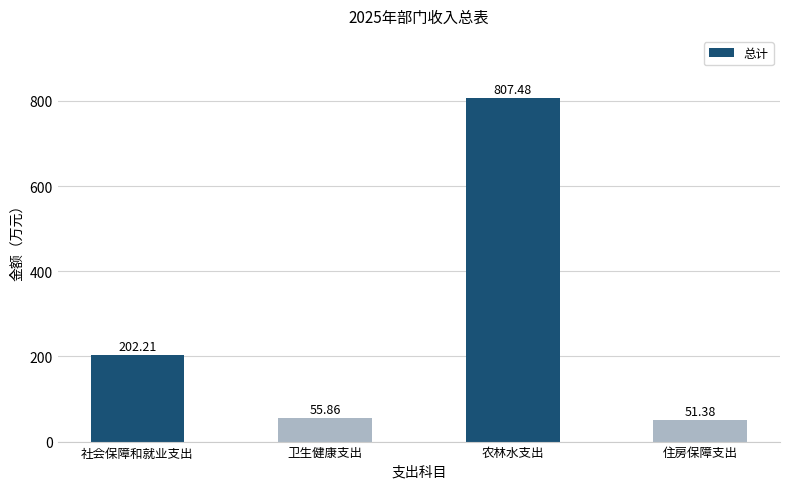

The value at 住房保障支出 is 51.4. True or false?

True